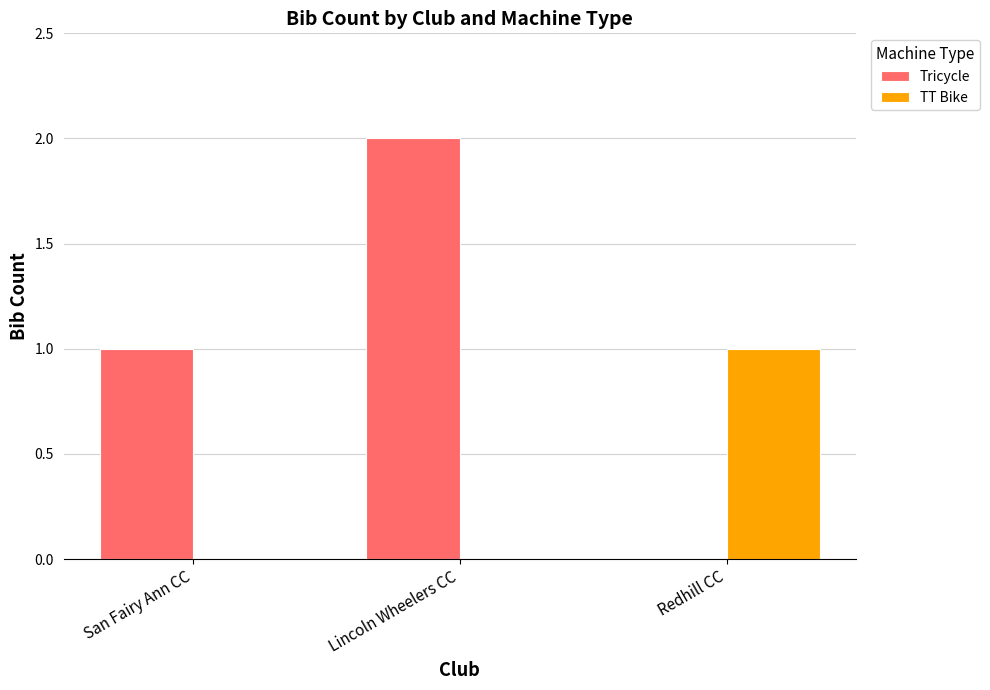

At which category is the sum across all series the highest?

Lincoln Wheelers CC